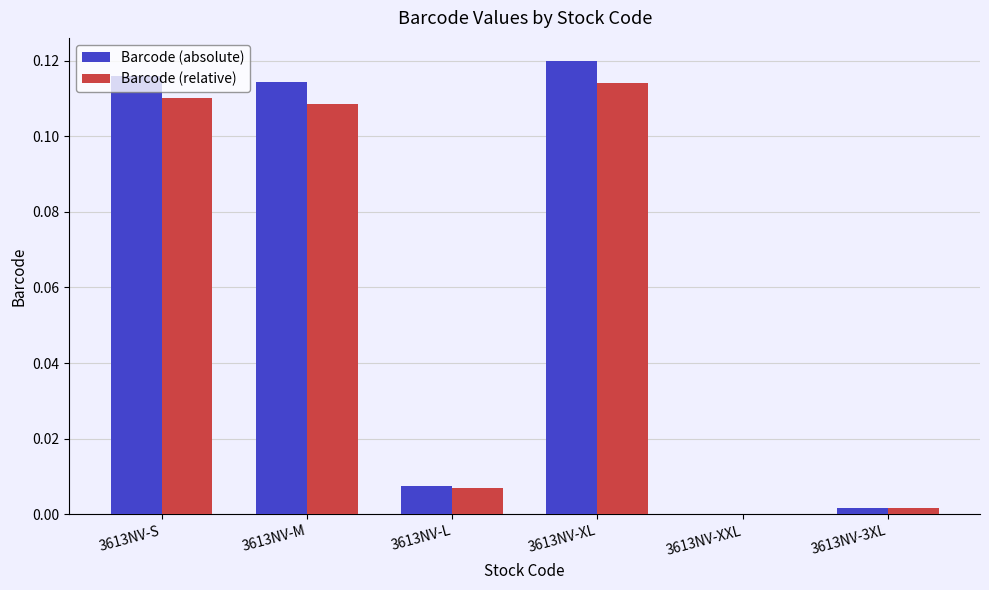

How many data points in Barcode (relative) are above 0?

5